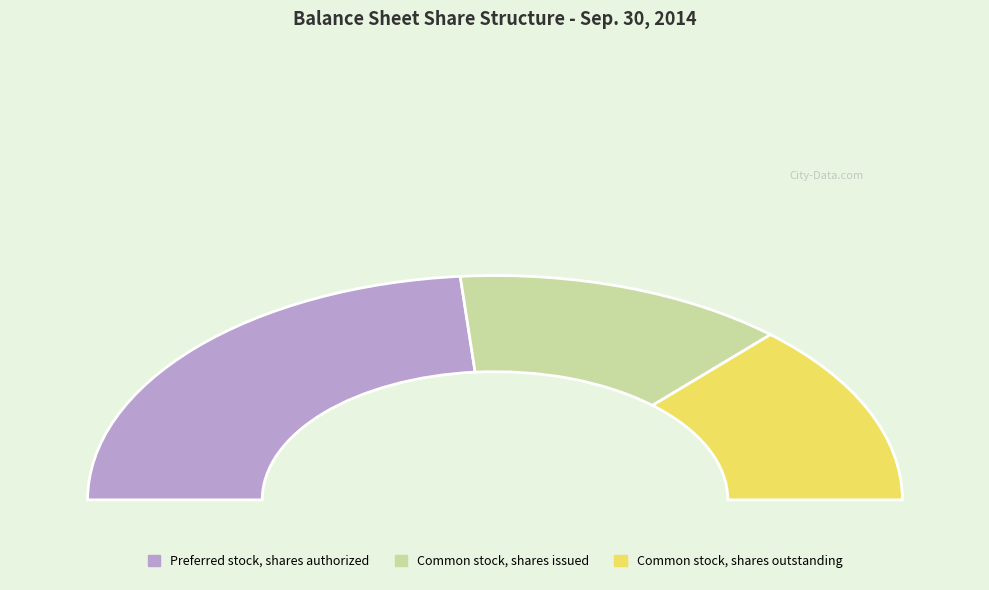

What is the total percentage of Preferred stock, shares authorized and Common stock, shares issued?

73.6%